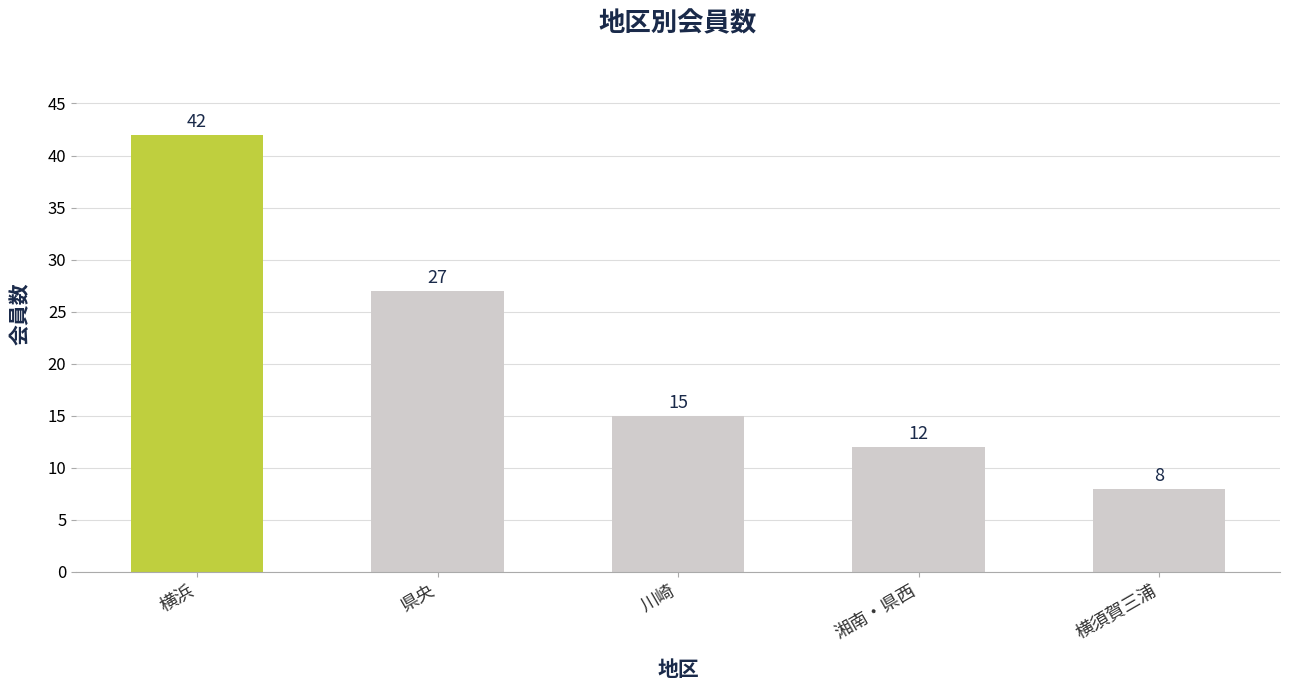

The chart shows a value of 42 at 横浜. True or false?

True